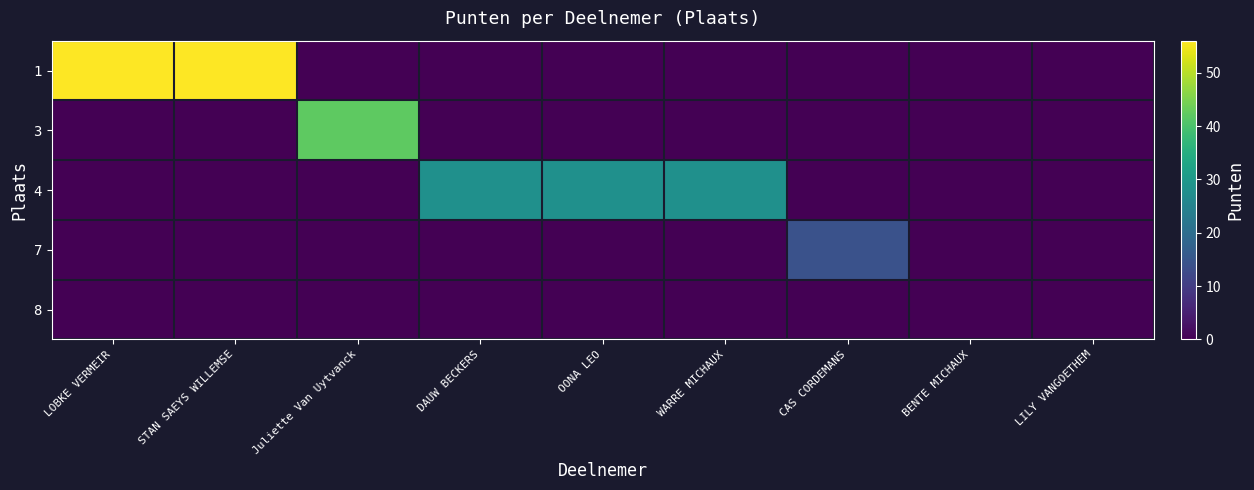

At which category is the sum across all series the highest?

LOBKE VERMEIR